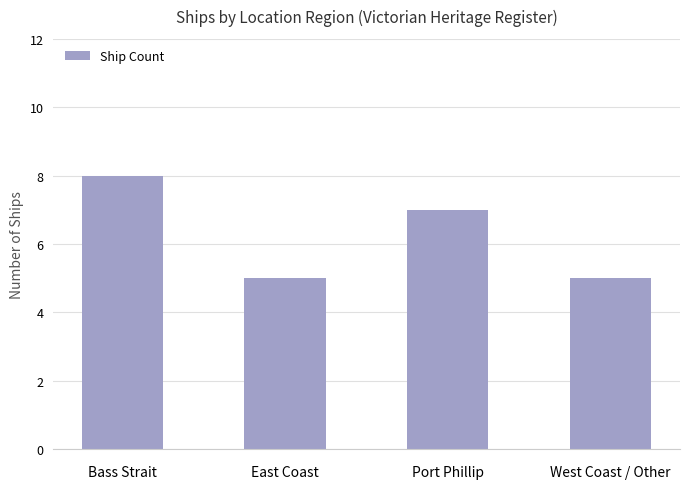

Is it true that the value at East Coast is 5?

True